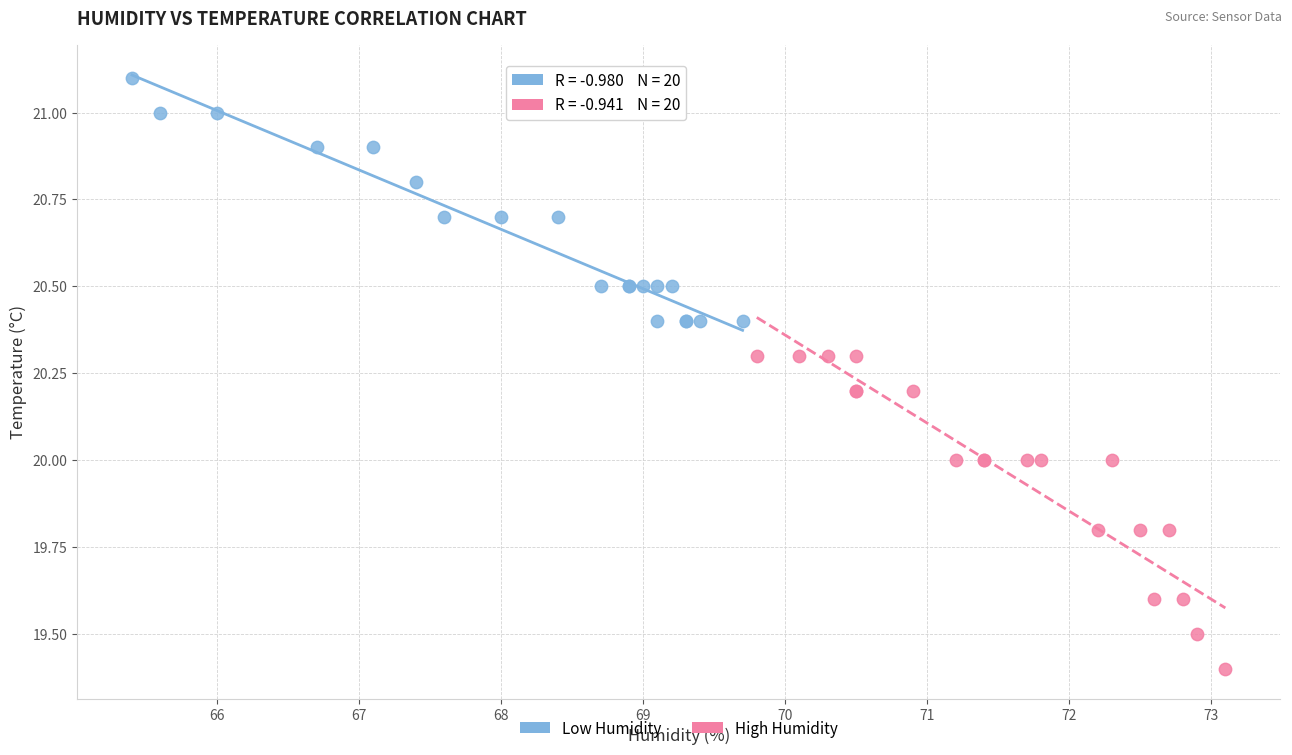

Which series contains the lowest Y value?

High Humidity